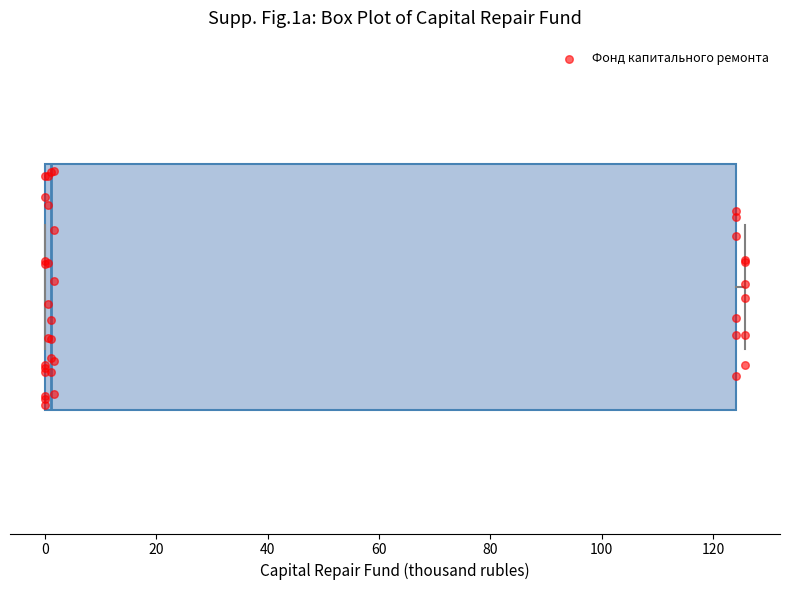

Where does the median line of the box sit on the x-axis? The values are not printed on the chart, so give them approximately, as read against the axis.

2